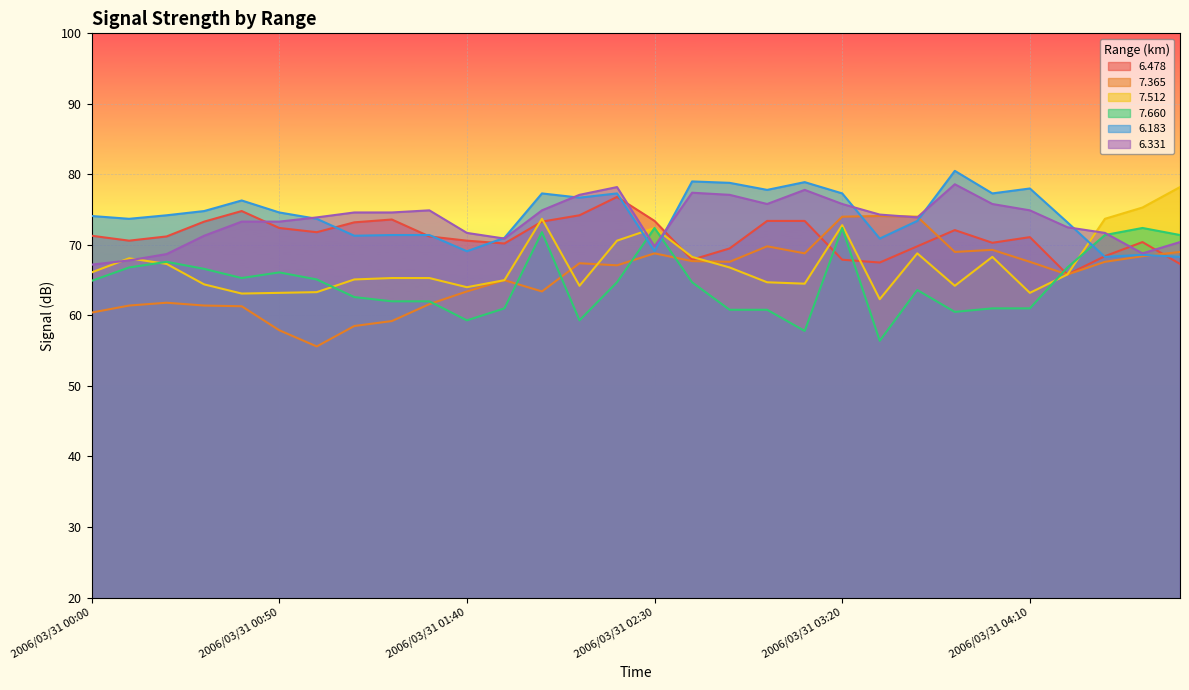

How many categories are shown in the chart?

30